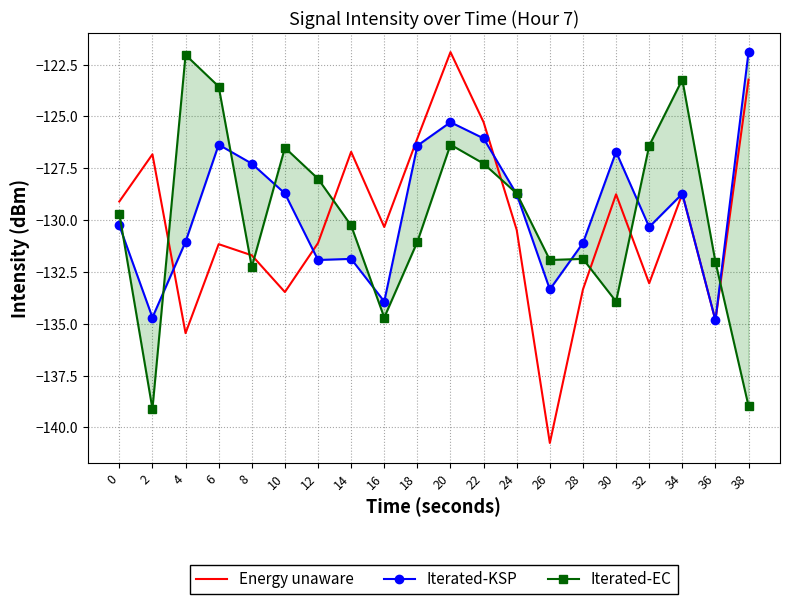

The Iterated-EC series shows -234.5 at 8. True or false?

False